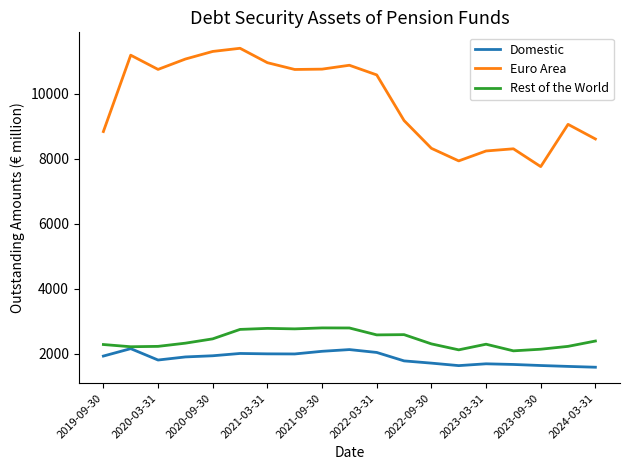

List the series in order of their peak value, highest first.

Euro Area, Rest of the World, Domestic